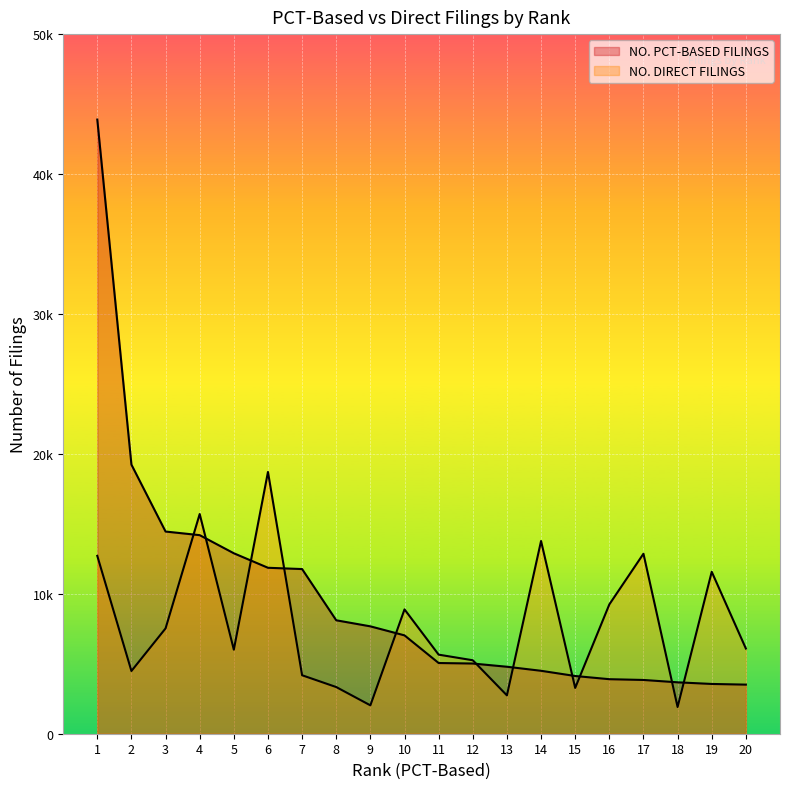

What is the difference between the maximum and minimum values in the NO. DIRECT FILINGS series?

16800